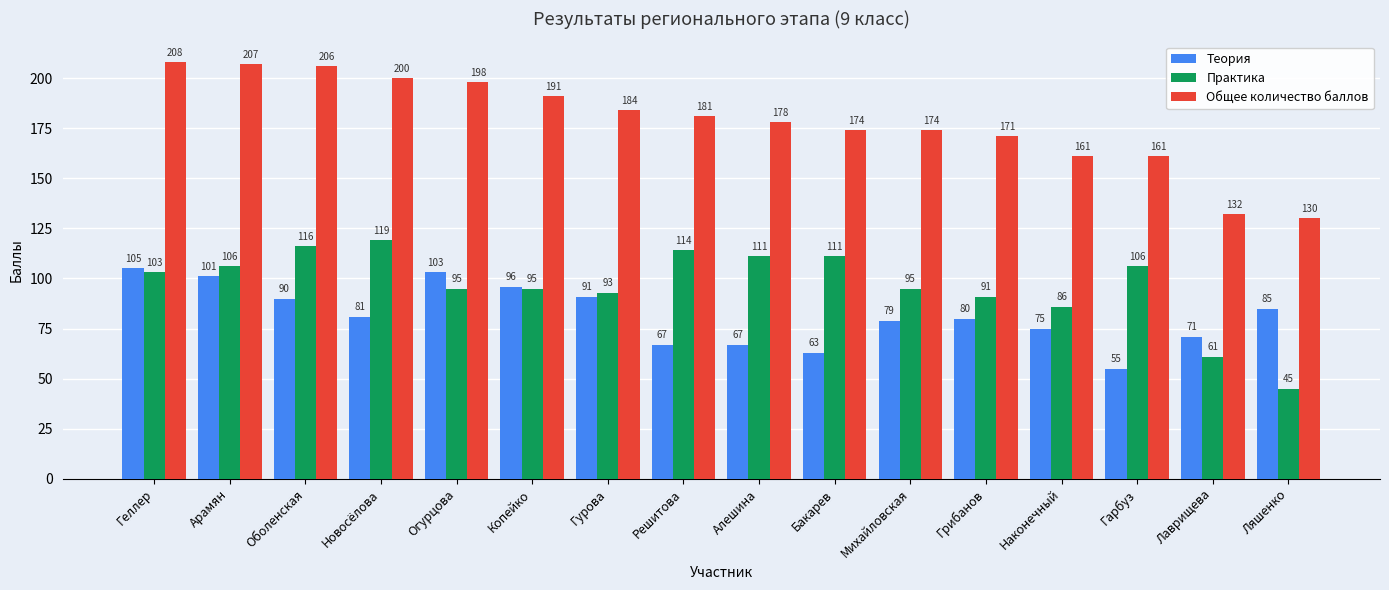

At which label is Общее количество баллов closest to 169?

Грибанов